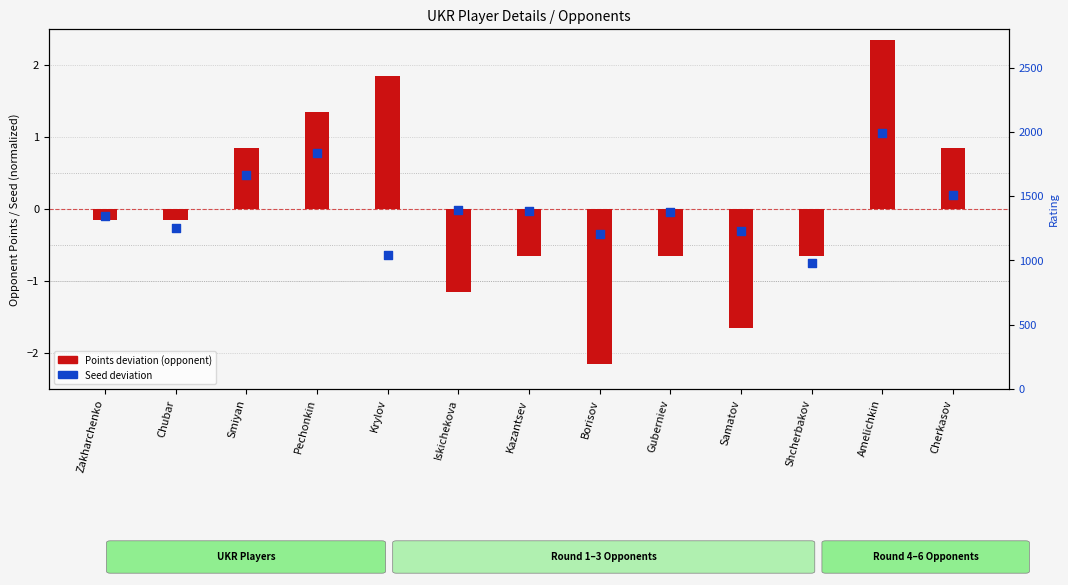

Which series has the largest total across all categories?

Seed deviation